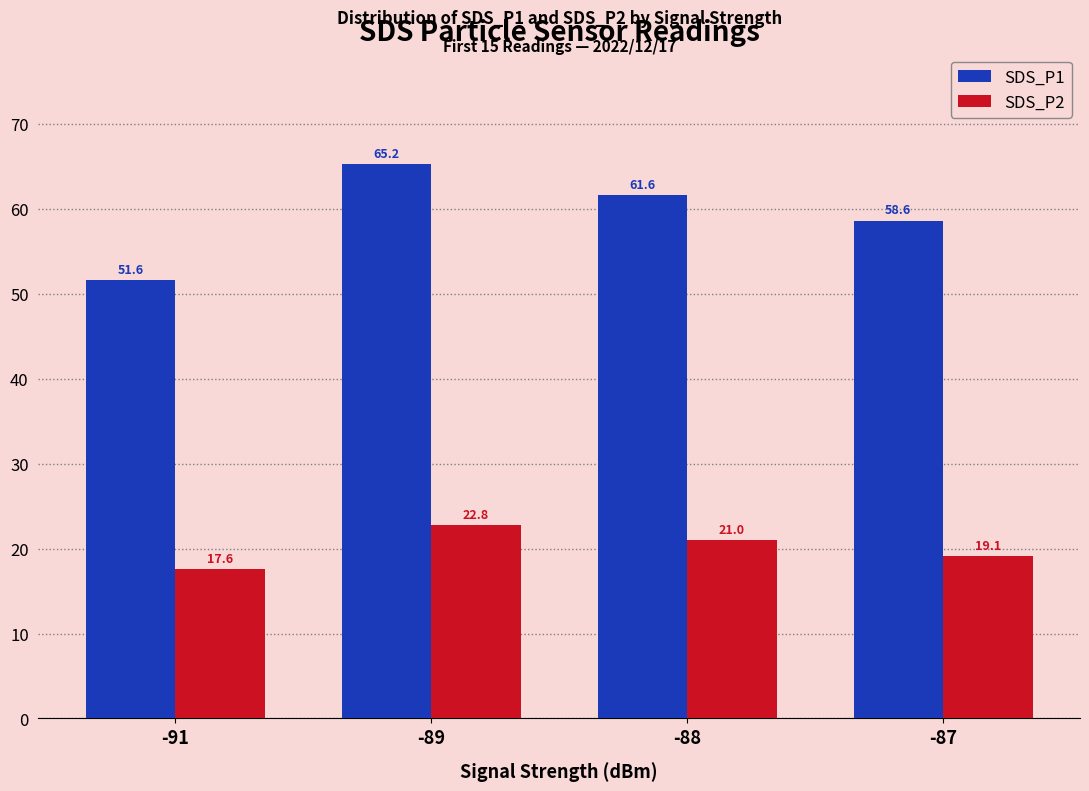

Which series has the largest total across all categories?

SDS_P1